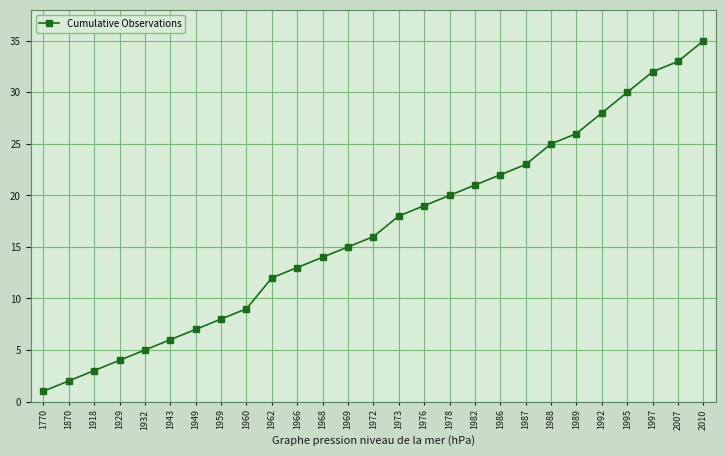

What is the difference between the maximum and second lowest values?

33